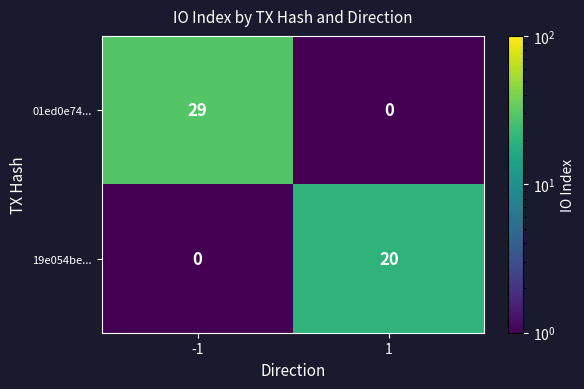

Which series changed the most between -1 and 1?

01ed0e74...